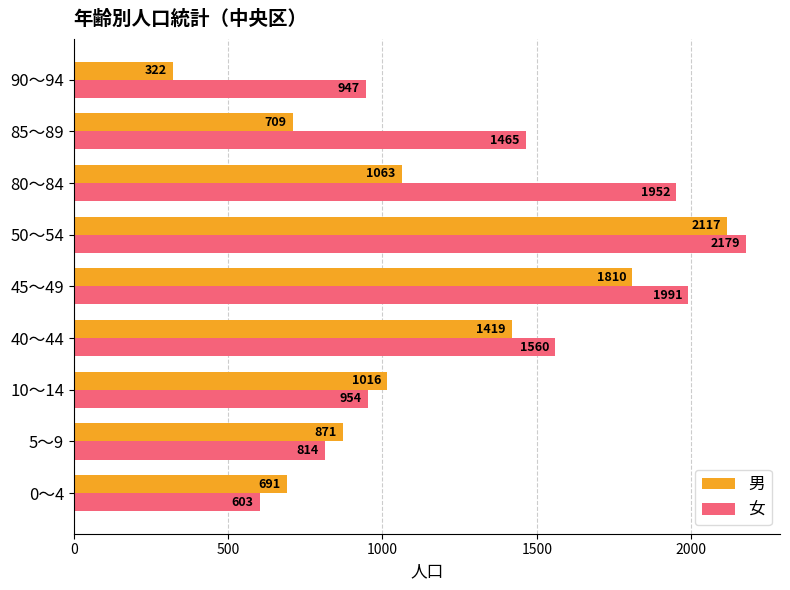

Which category has the lowest value in the 男 series?

90～94